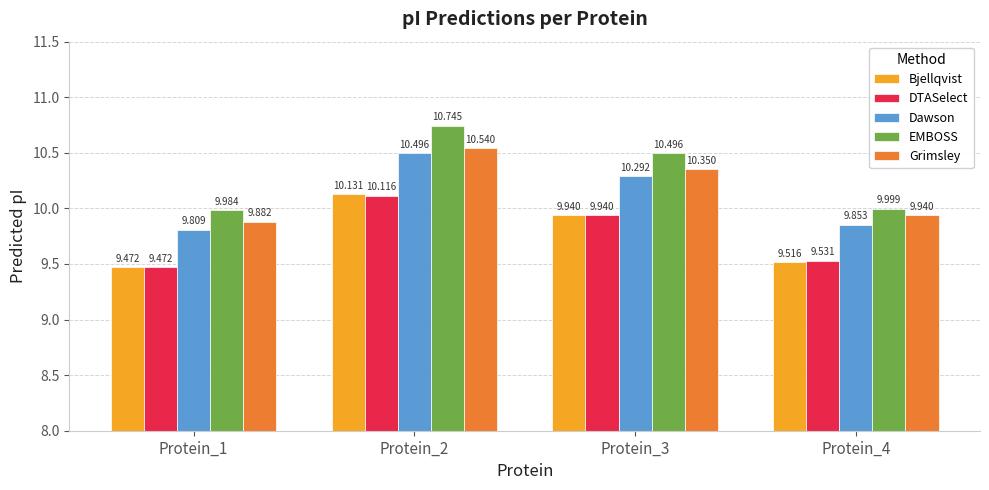

List the series in order of their peak value, lowest first.

DTASelect, Bjellqvist, Dawson, Grimsley, EMBOSS